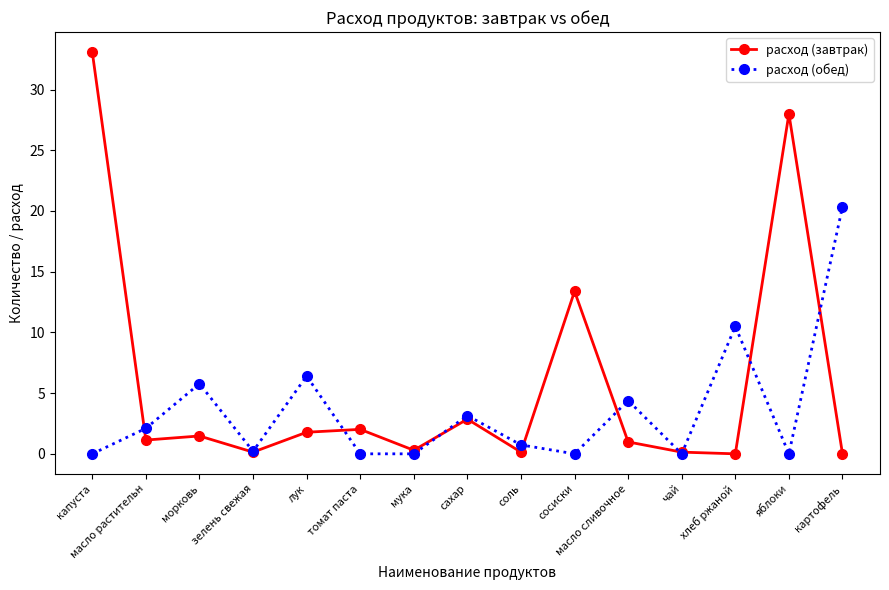

True or false: расход (завтрак) has more than 0 points higher than both neighbors.

True